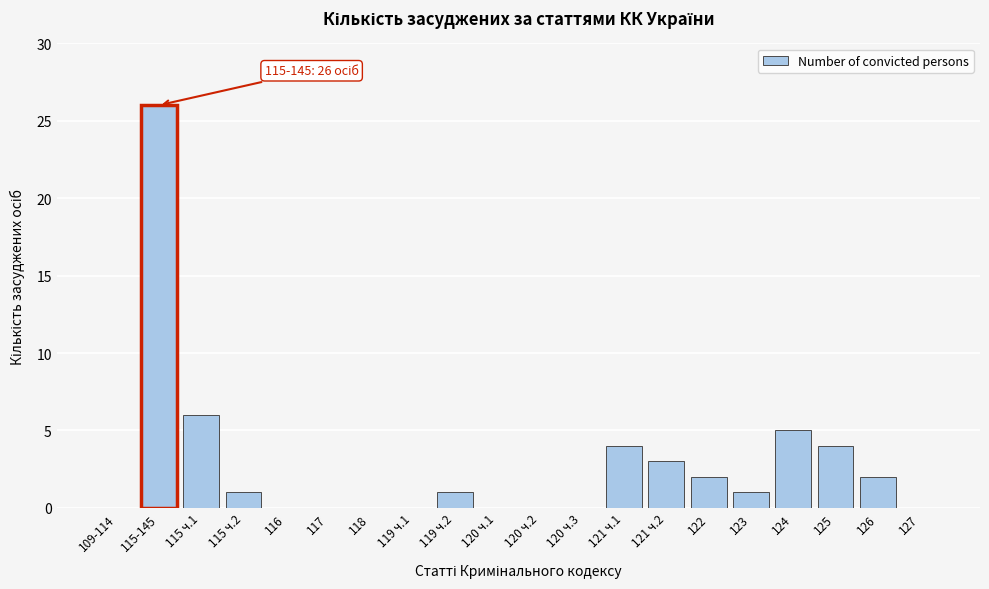

Reading right to left, what are all the values shown in this chart?

127=0	126=2	125=4	124=5	123=1	122=2	121 ч.2=3	121 ч.1=4	120 ч.3=0	120 ч.2=0	120 ч.1=0	119 ч.2=1	119 ч.1=0	118=0	117=0	116=0	115 ч.2=1	115 ч.1=6	115-145=26	109-114=0